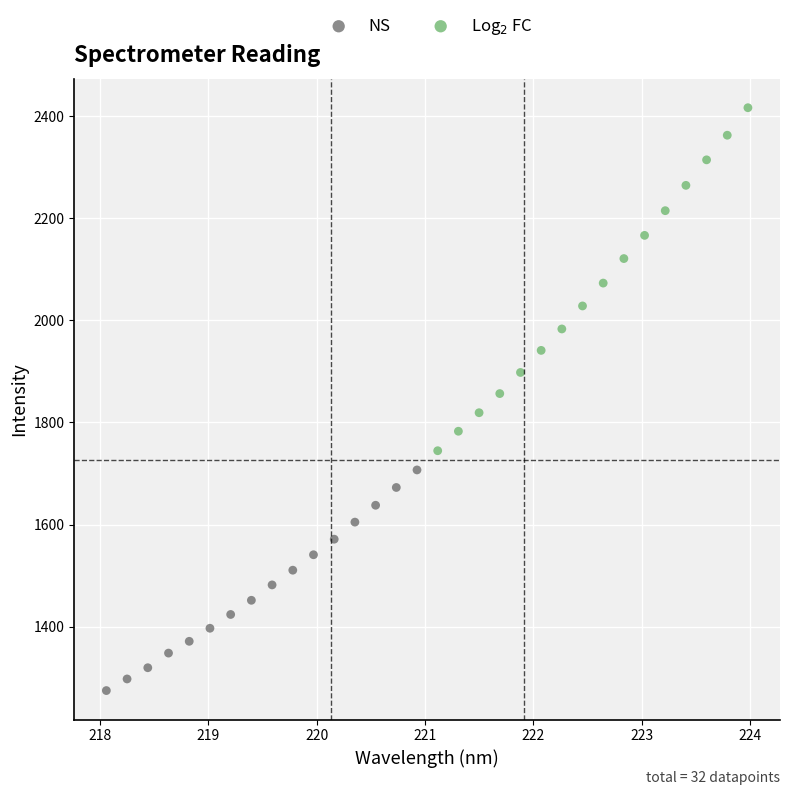

Which series reaches the minimum Y coordinate?

NS